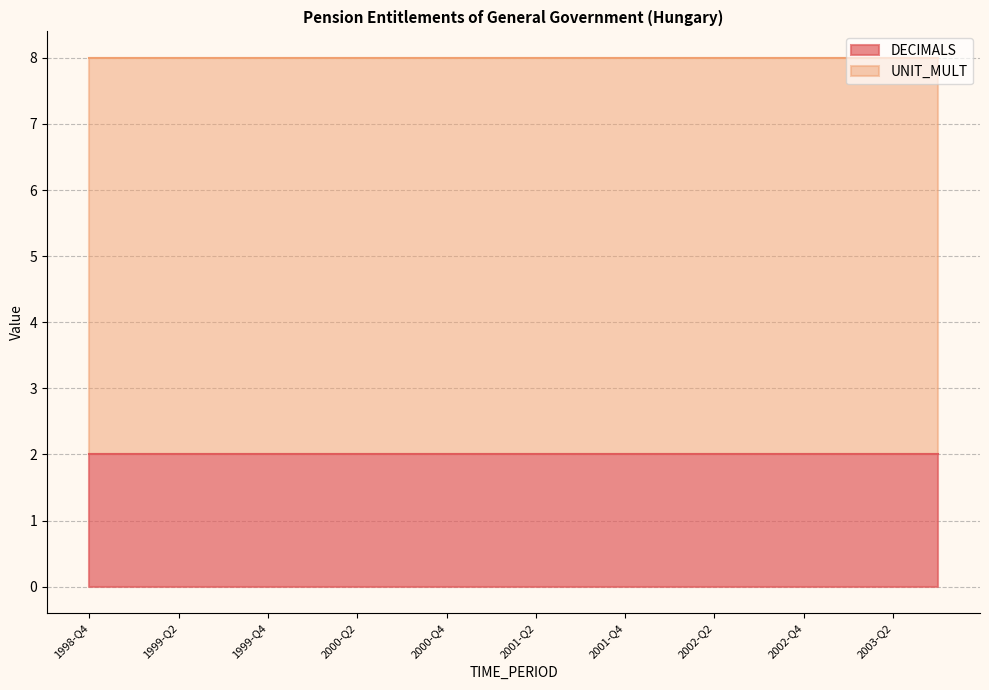

True or false: DECIMALS and UNIT_MULT cross at least once.

False